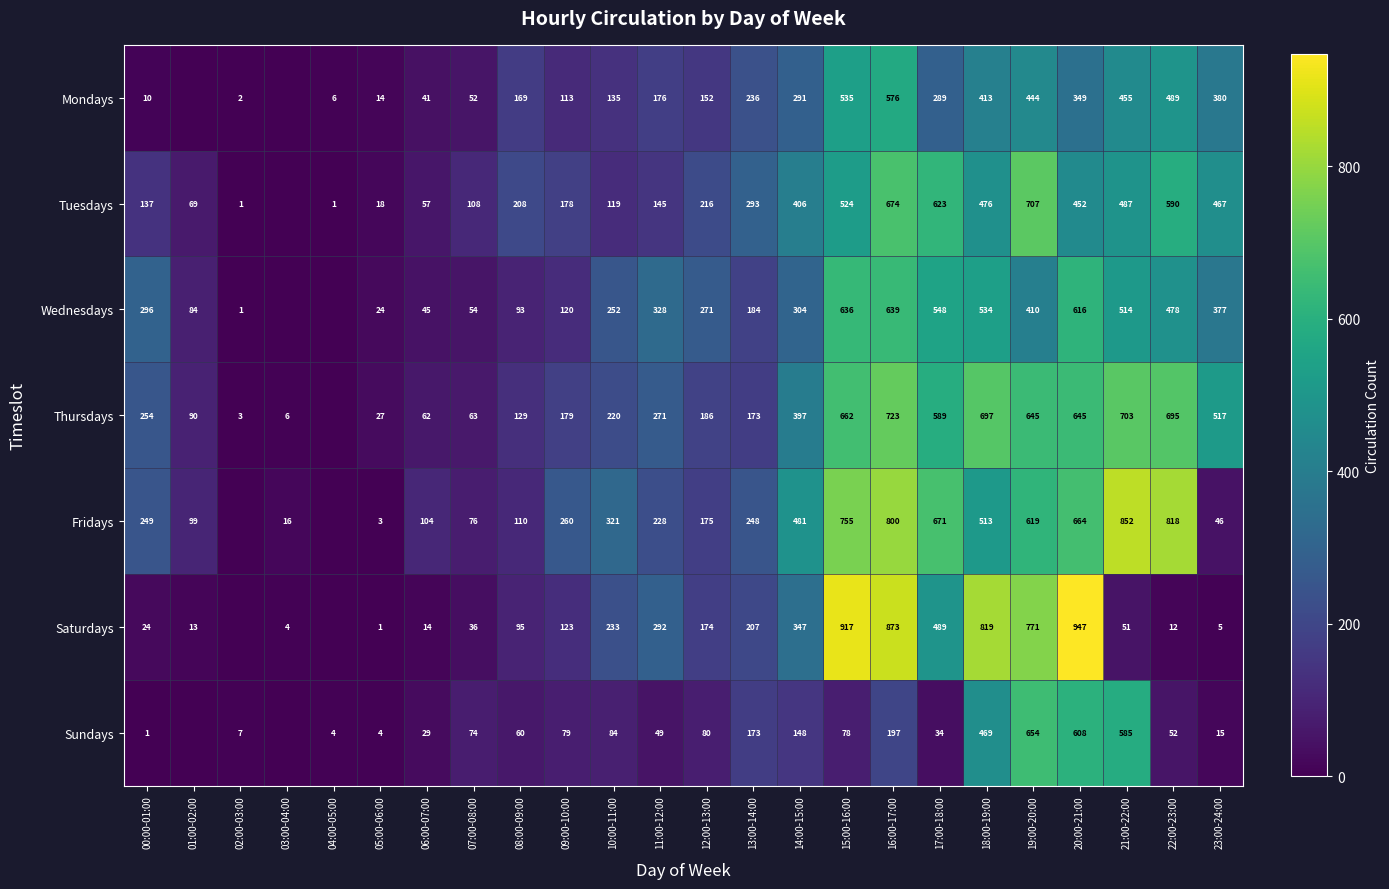

What is the sum of the Sundays values at 05:00-06:00 and 09:00-10:00?

83